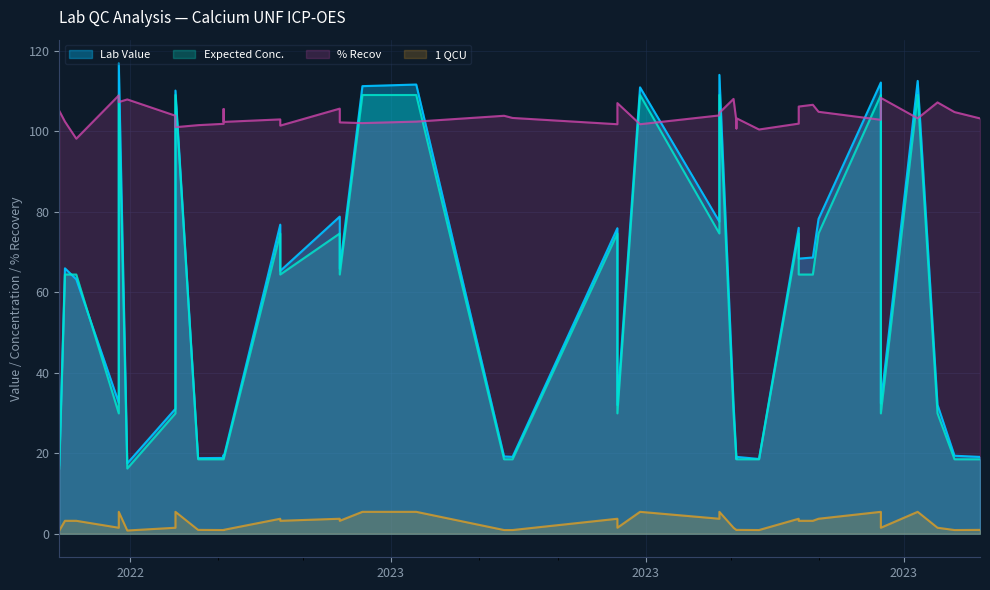

What value does the 1 QCU series have at 2022-10-17?

1.5